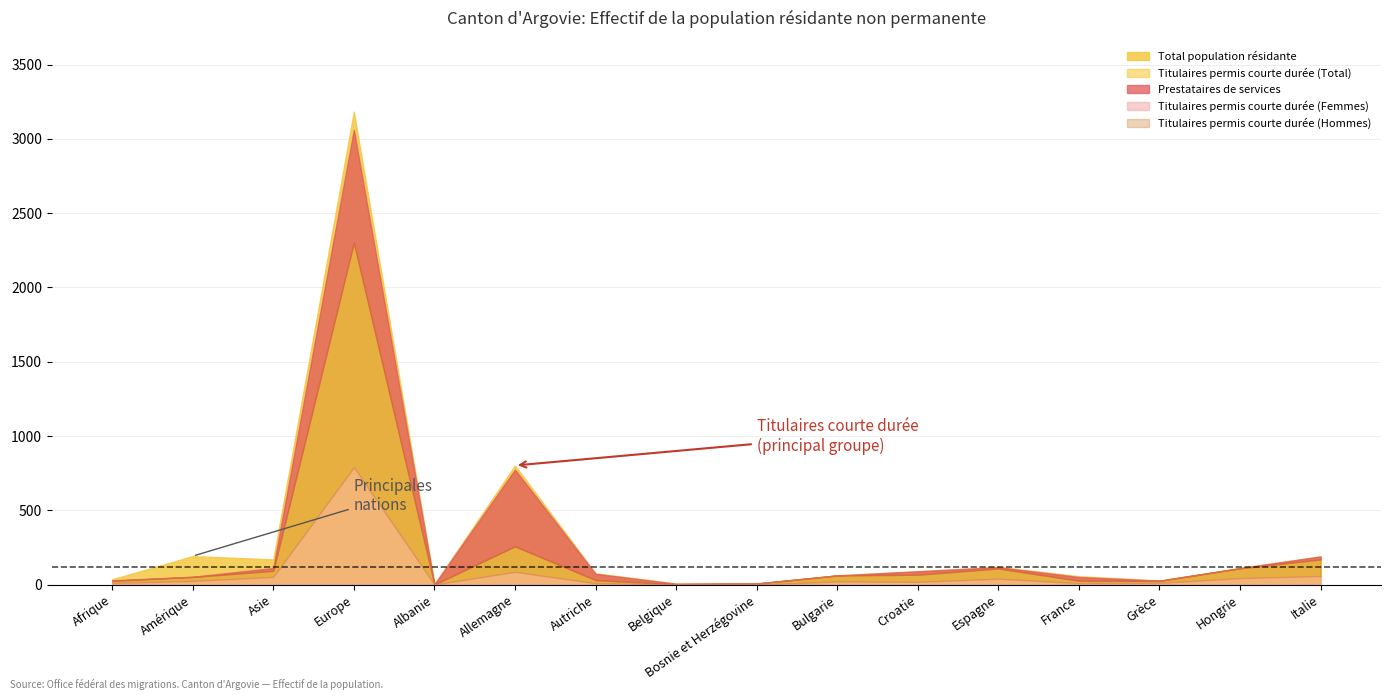

The Total population résidante series shows 61 at Afrique. True or false?

False